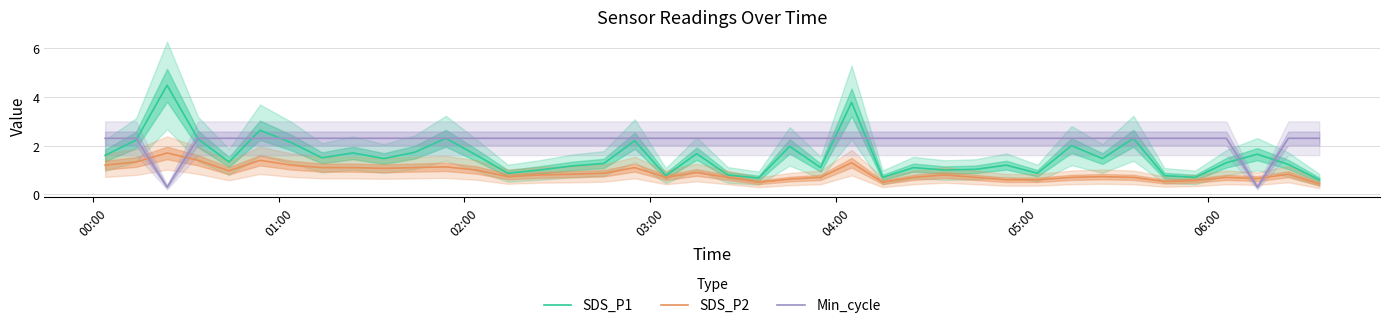

True or false: SDS_P2 and Min_cycle cross at least once.

True